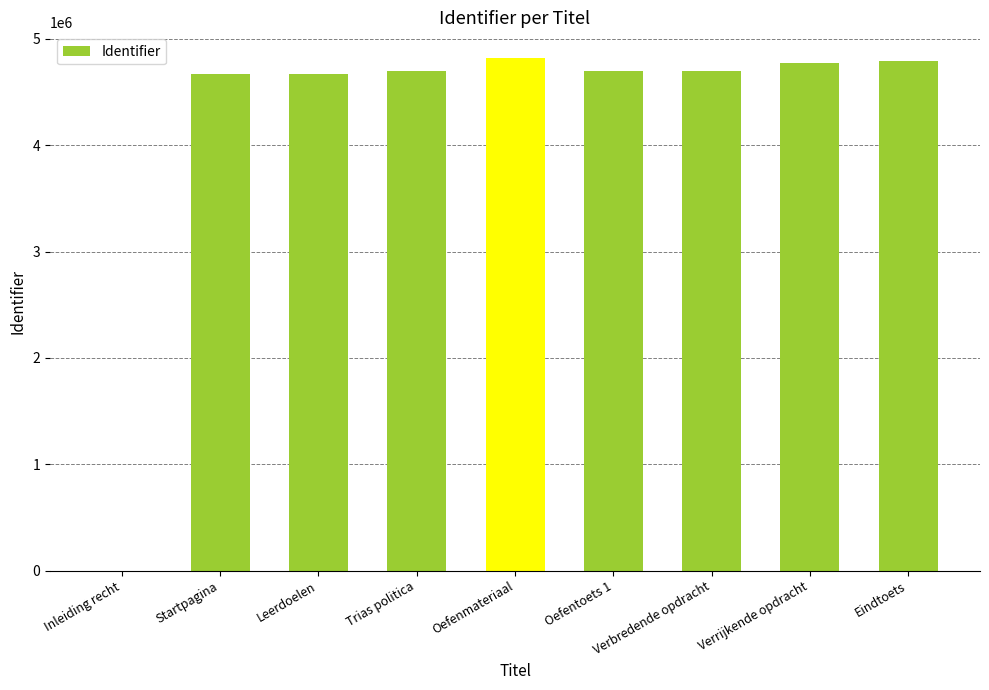

What is the sum of the values at Verbredende opdracht and Oefenmateriaal?

9521292